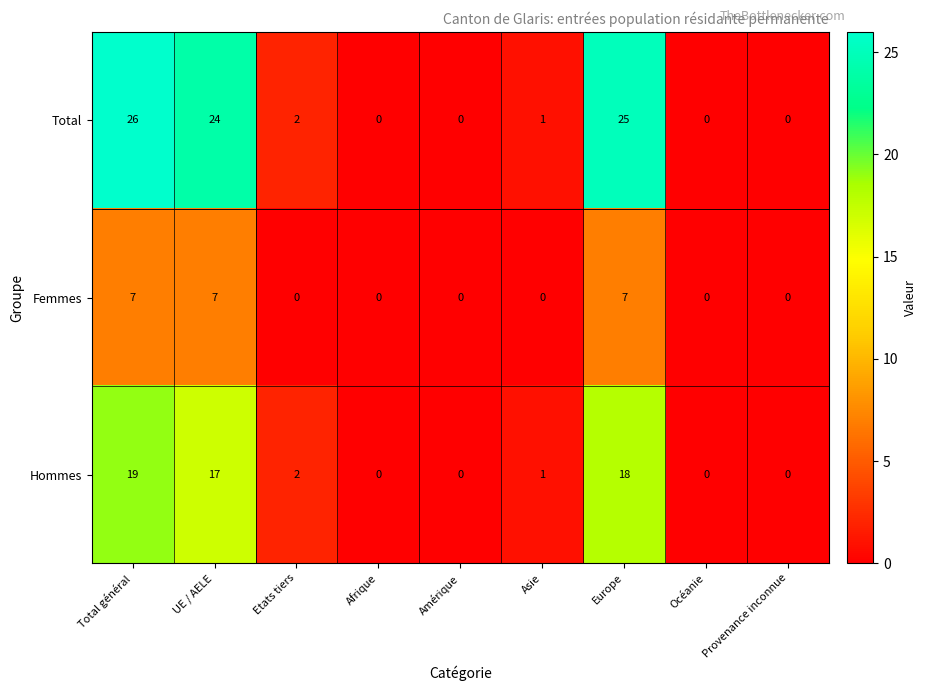

What is the difference between the maximum and minimum values in the Total series?

26